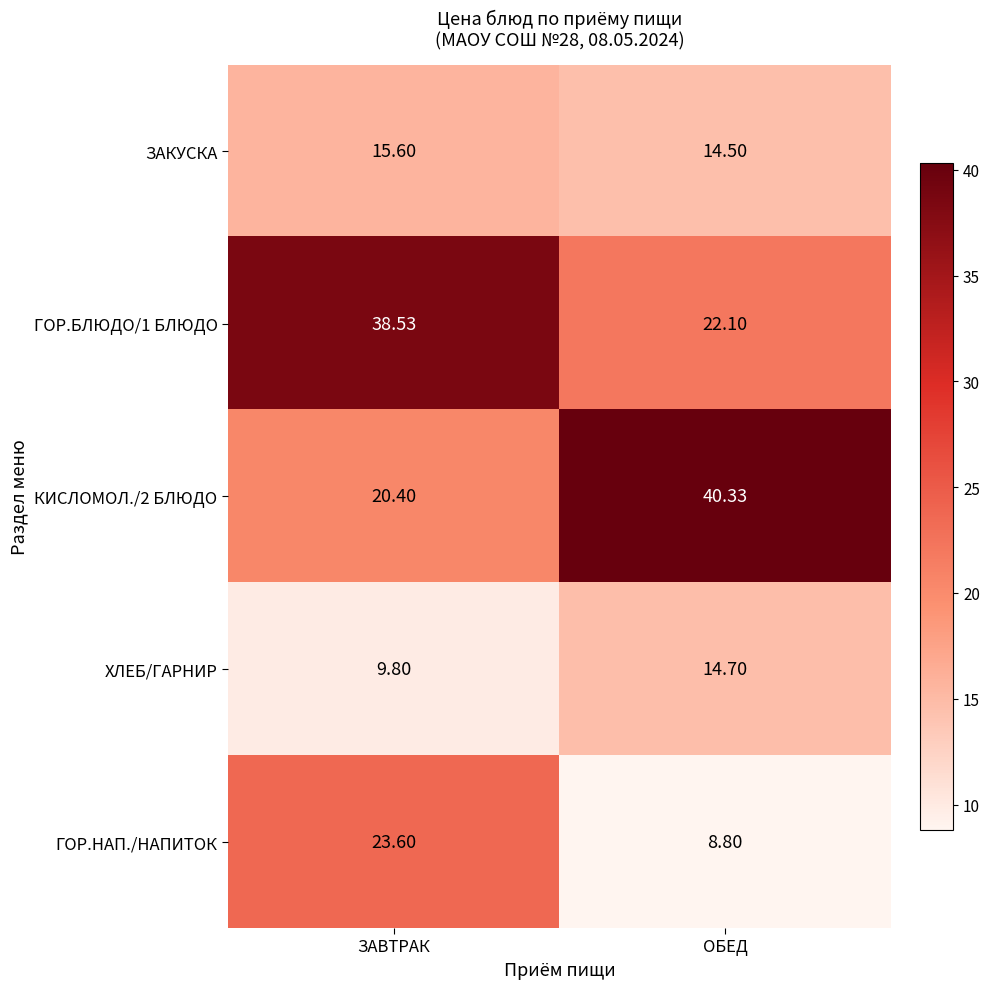

Rank the series by their maximum value, from highest to lowest.

КИСЛОМОЛ./2 БЛЮДО, ГОР.БЛЮДО/1 БЛЮДО, ГОР.НАП./НАПИТОК, ЗАКУСКА, ХЛЕБ/ГАРНИР